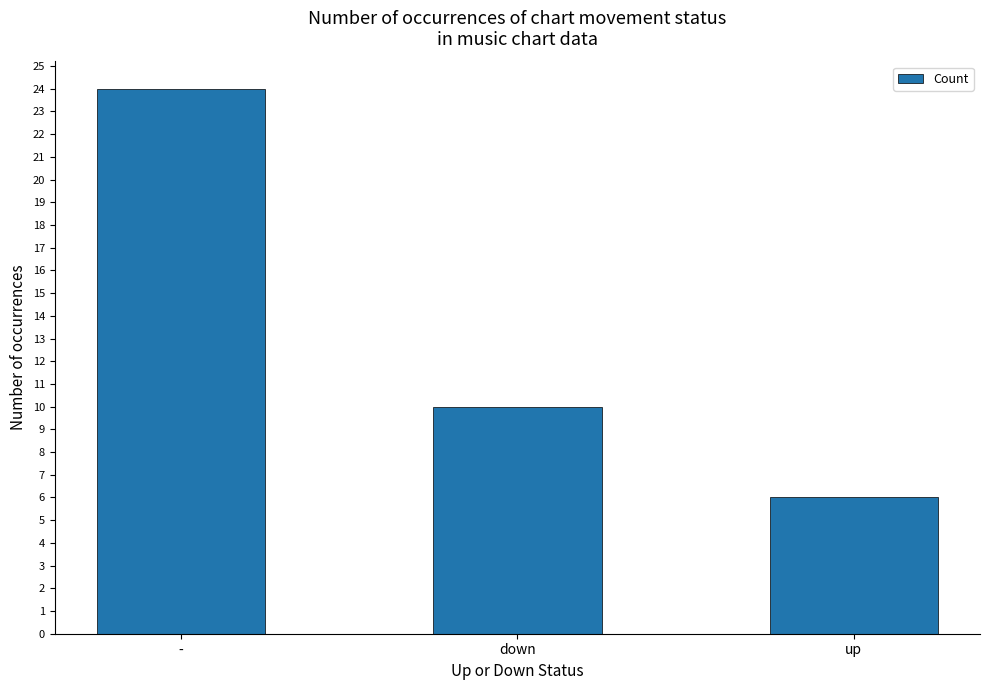

Rank the categories by value from highest to lowest.

-, down, up